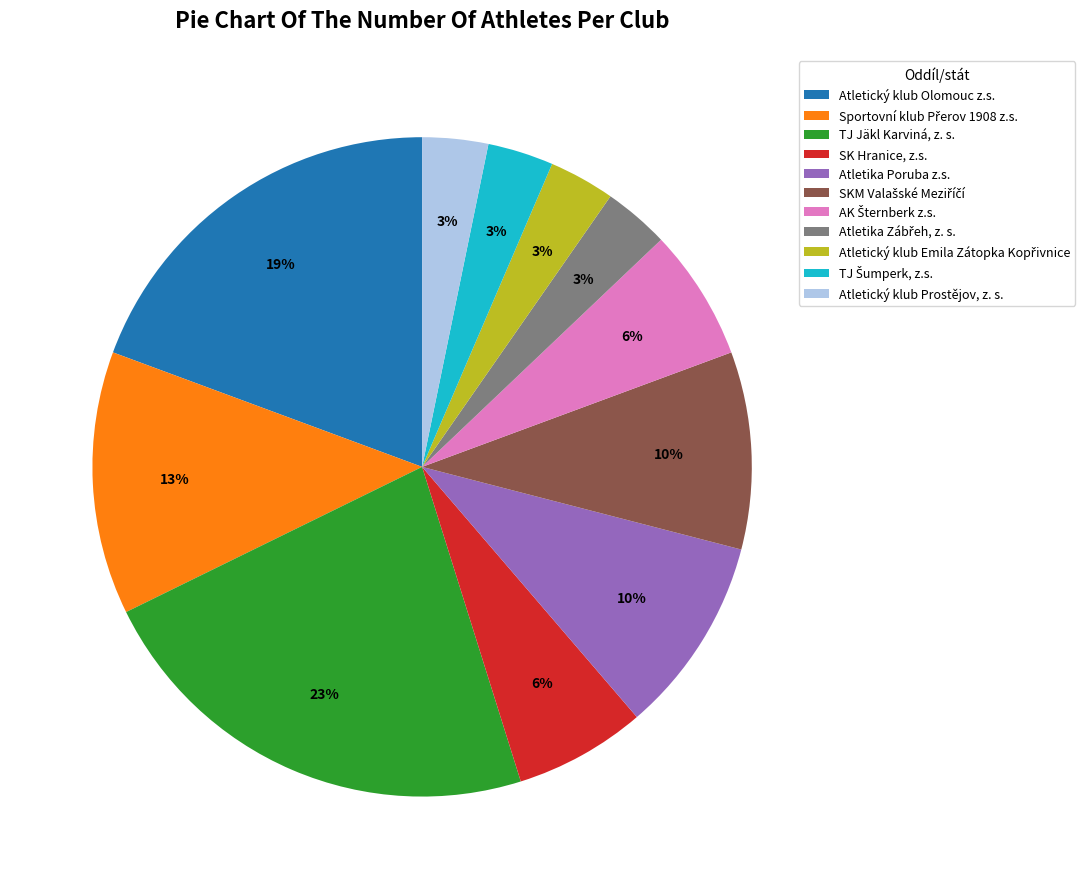

To the nearest percent, what is the average slice percentage?

9%